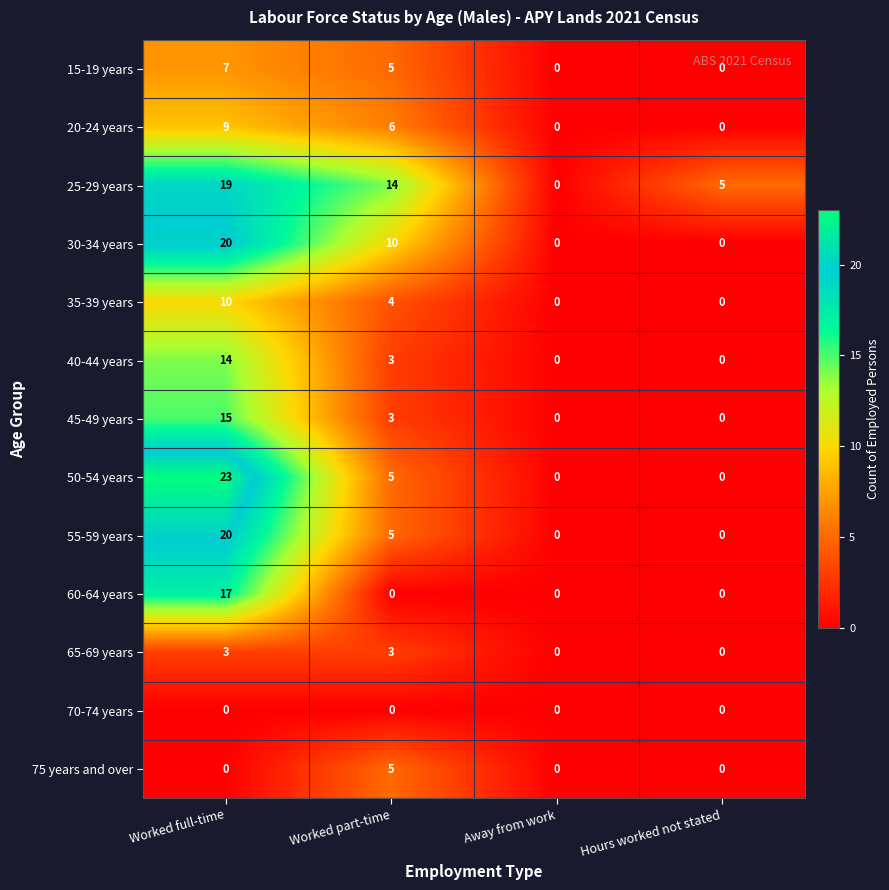

The value of 20-24 years at Hours worked not stated is -3. True or false?

False